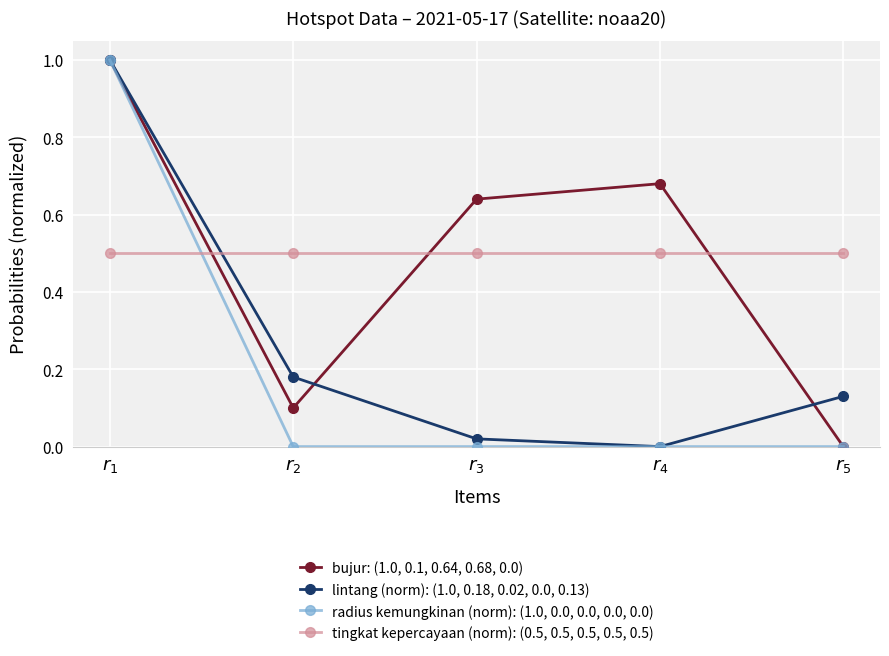

What is the highest value of the lintang (norm): (1.0, 0.18, 0.02, 0.0, 0.13) series?

1.0